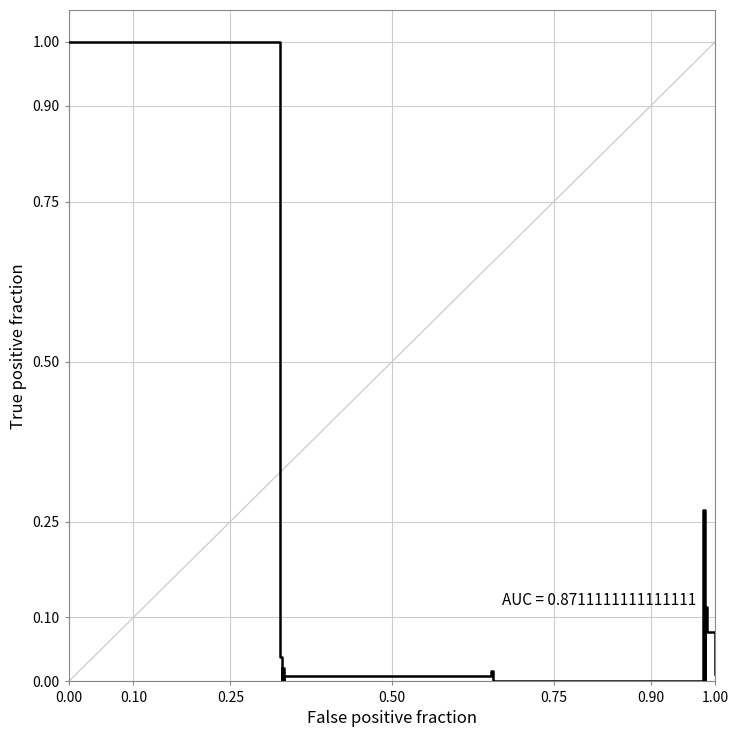

What is the difference between the maximum and minimum values?

1.0